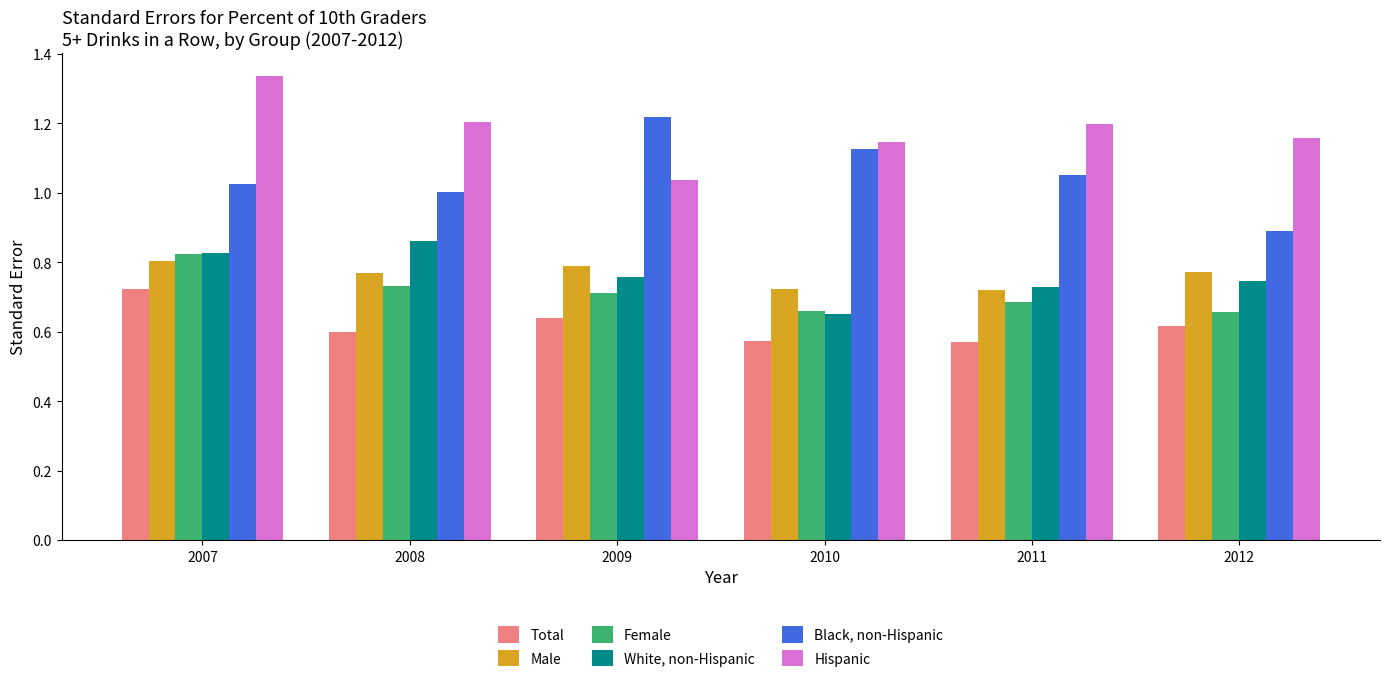

What are all the series names shown in the legend?

Total, Male, Female, White, non-Hispanic, Black, non-Hispanic, Hispanic